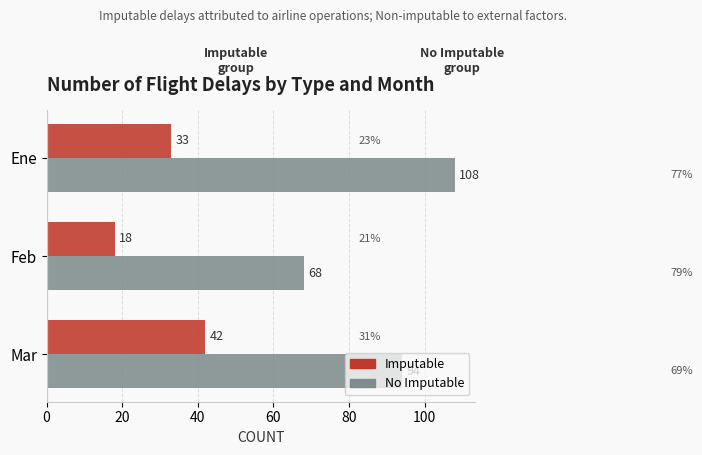

How many distinct data groups are displayed?

2